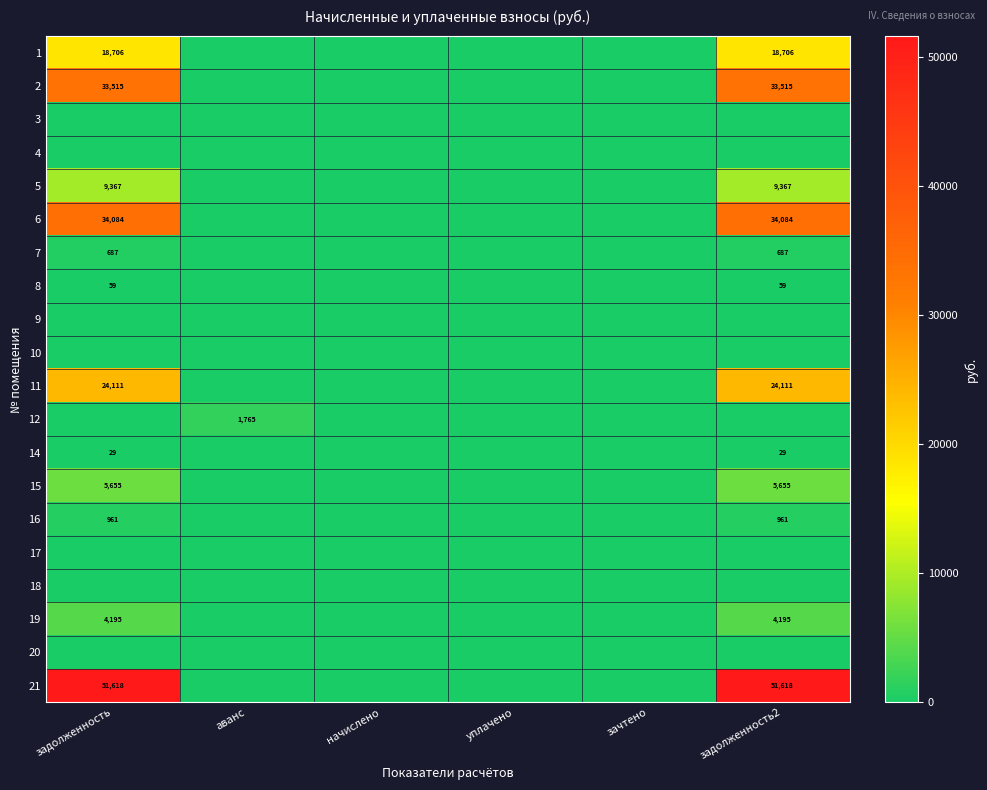

The value of 12 at аванс is 1052. True or false?

False